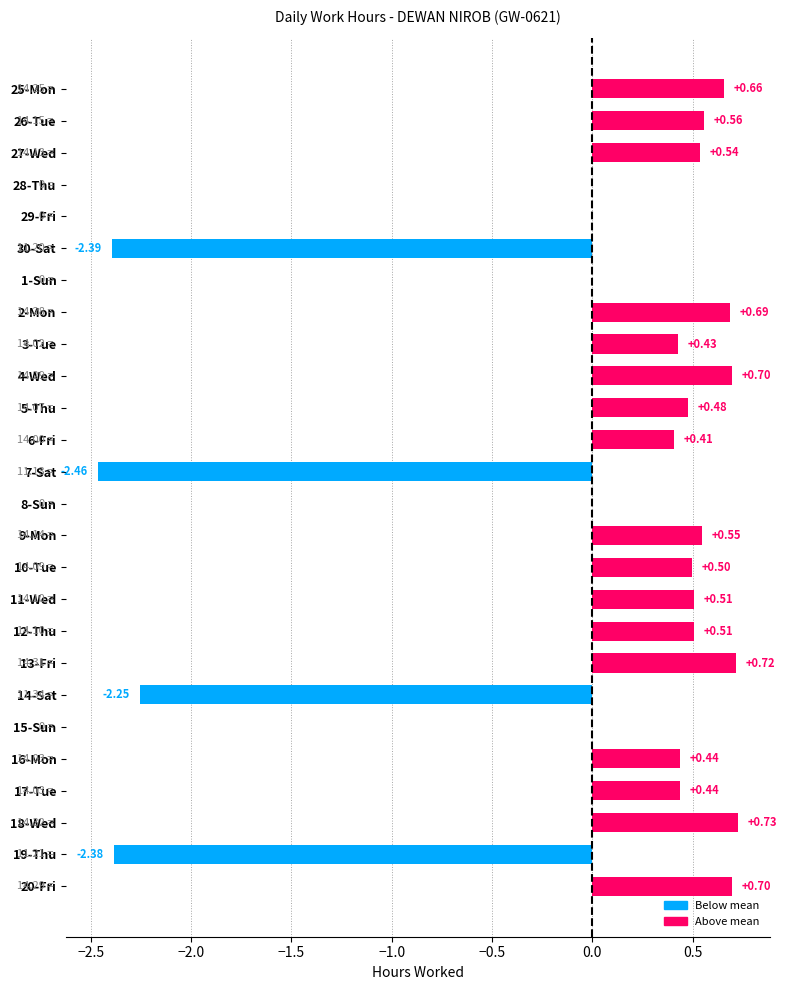

What is the sum of the values at 25-Mon and 14-Sat?

-1.6